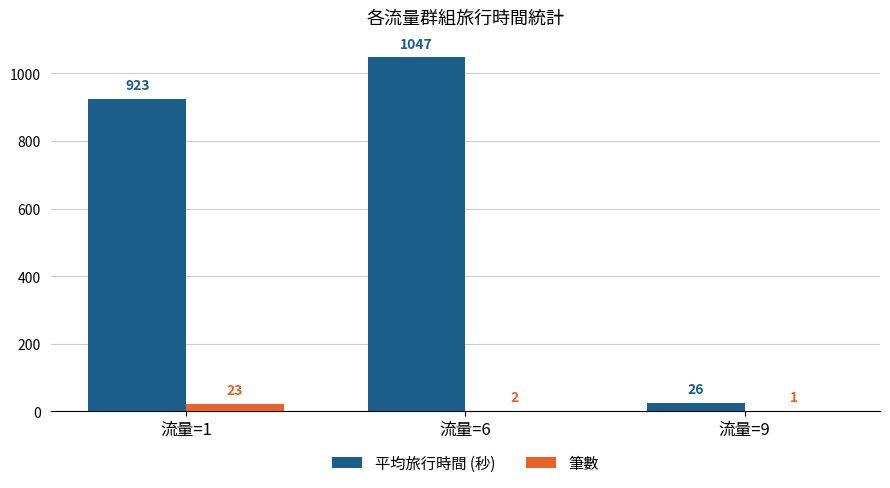

Which series has the widest spread of values?

平均旅行時間 (秒)